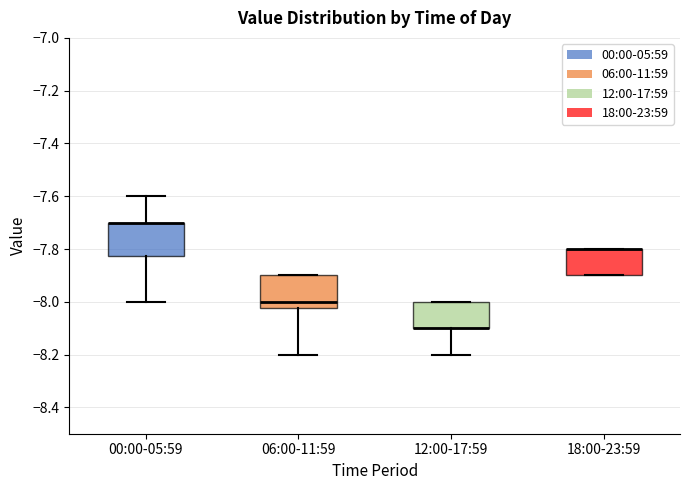

Where is the upper edge of the box for 12:00-17:59 on the y-axis? The values are not printed on the chart, so give them approximately, as read against the axis.

-8.00